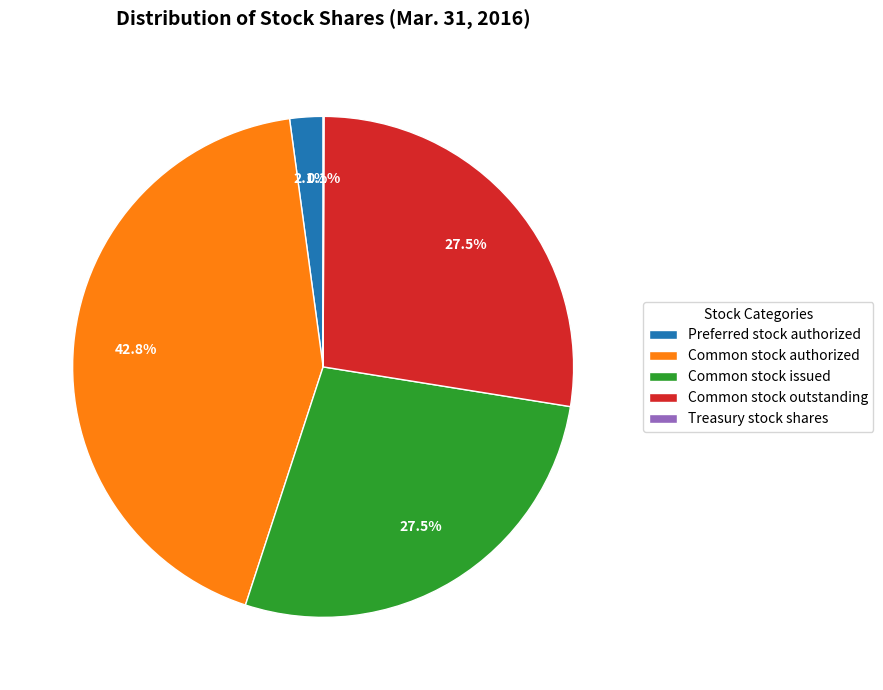

What percentage is the Common stock authorized slice, to the nearest percent?

43%